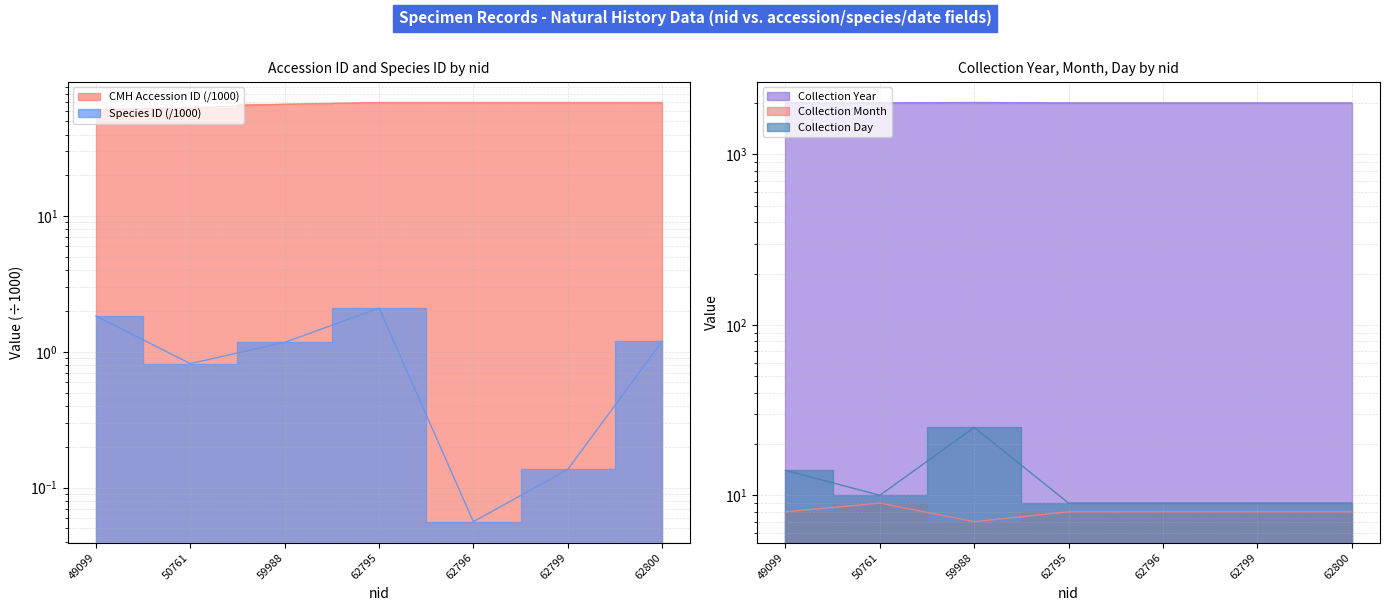

How many lines are shown in the chart?

5